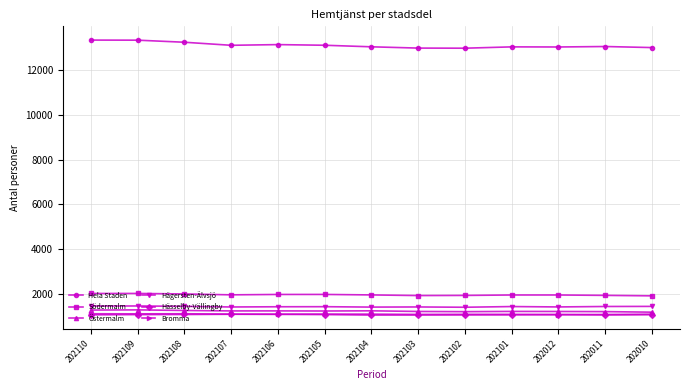

True or false: Östermalm and Hela Staden intersect in this chart.

False